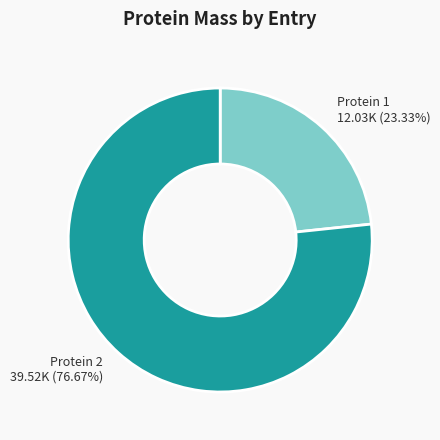

What is the ratio of the value at Protein 1 12.03K (23.33%) to the value at Protein 2 39.52K (76.67%)?

0.3